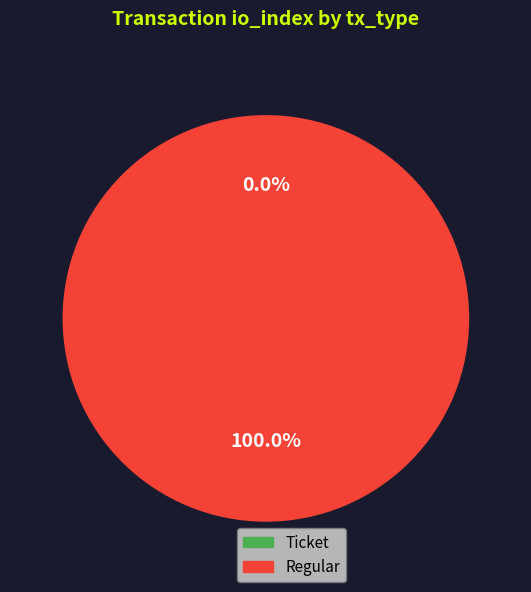

Which category accounts for the majority?

Regular